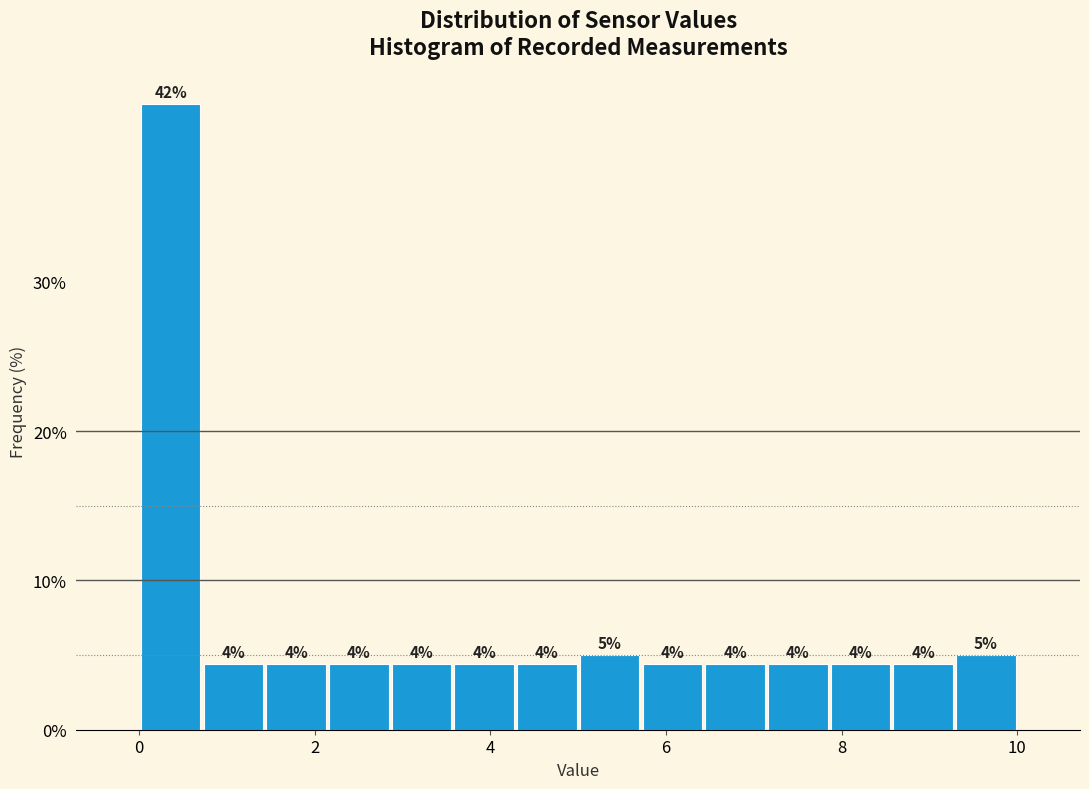

Read against the x-axis, roughly where is the centre of the tallest bar?

0.4